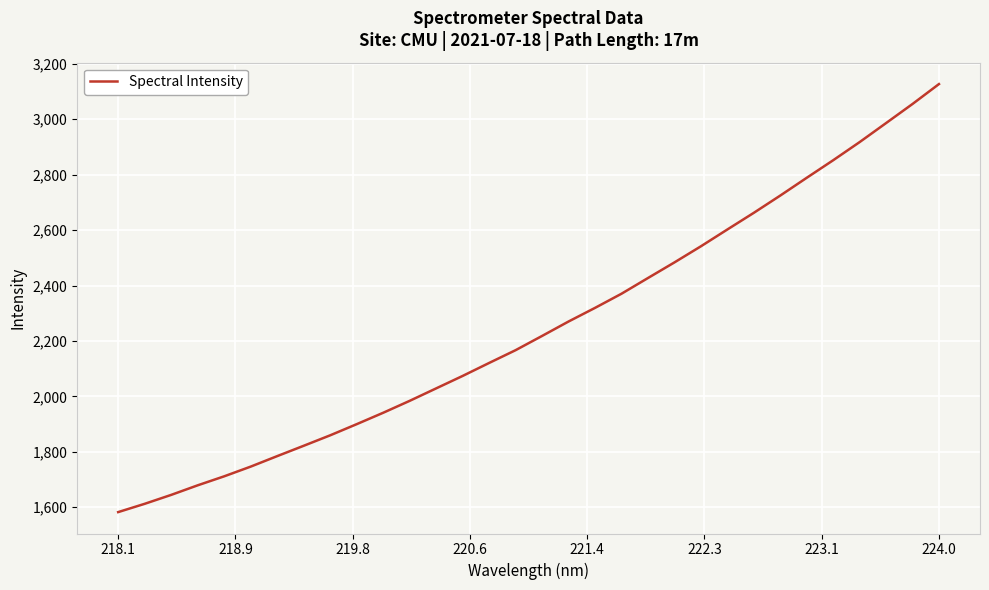

What is the sum of all values?

72001.9